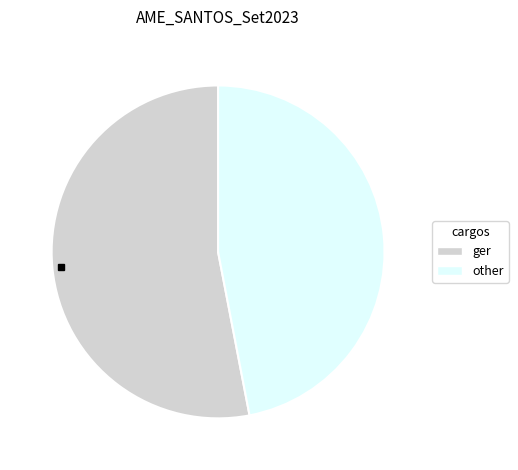

Is there a majority slice in this chart?

Yes